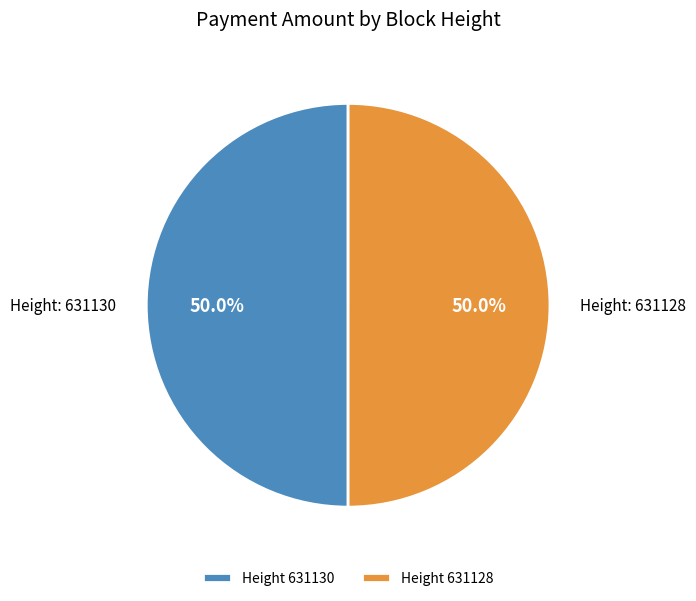

Combined, what portion of the pie is Height 631128 and Height 631130?

100.0%